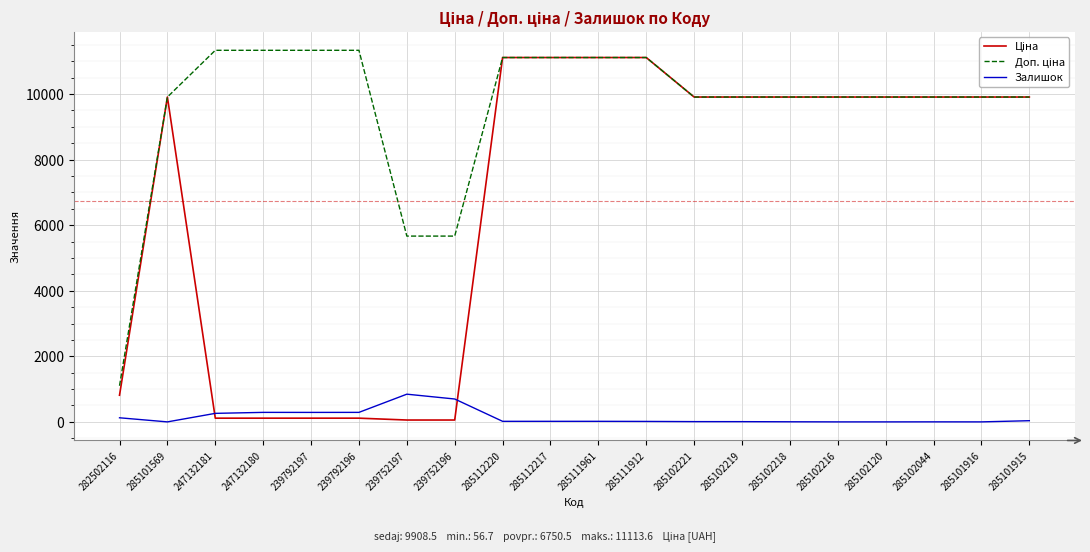

What is the spread (max minus min) of values at 285101569?

9908.5